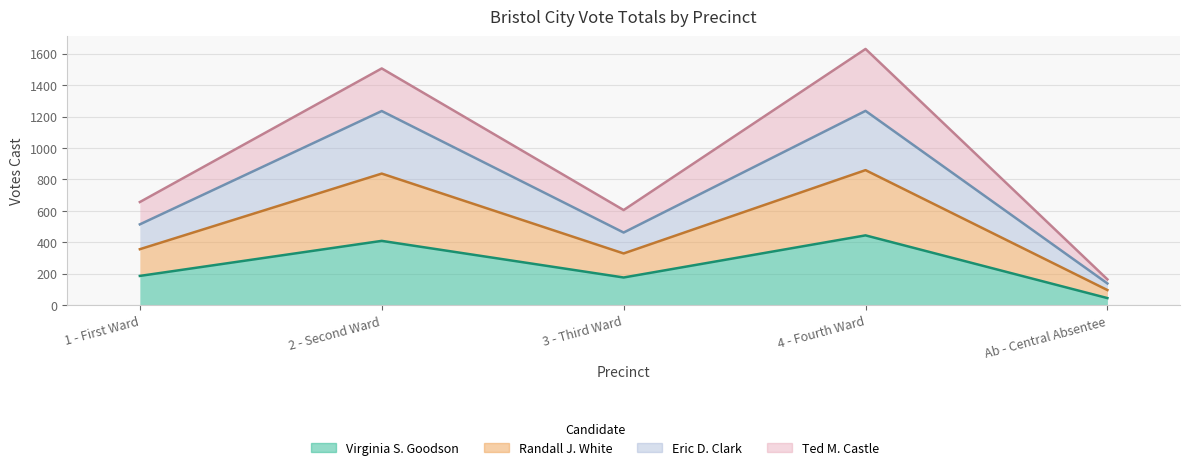

True or false: Virginia S. Goodson and Eric D. Clark intersect in this chart.

False